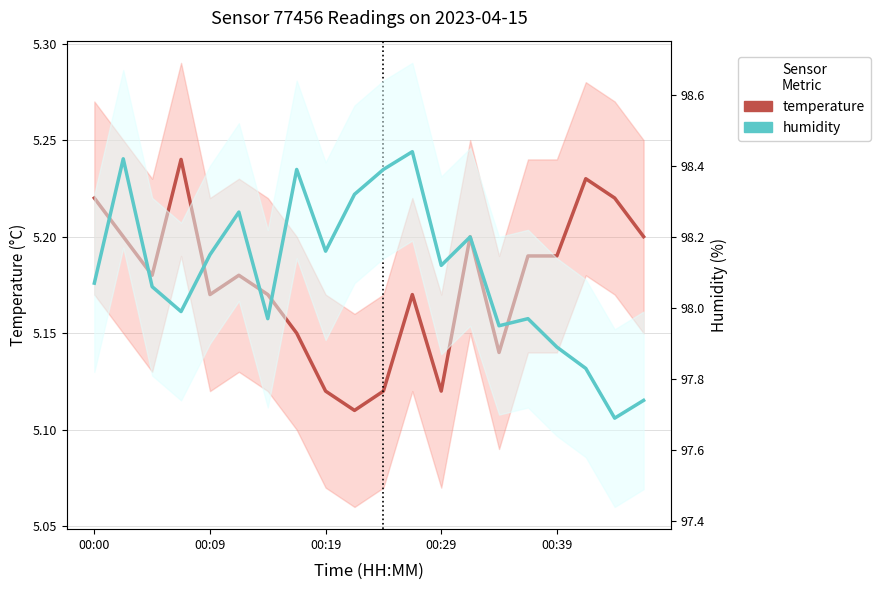

True or false: temperature and humidity cross at least once.

False